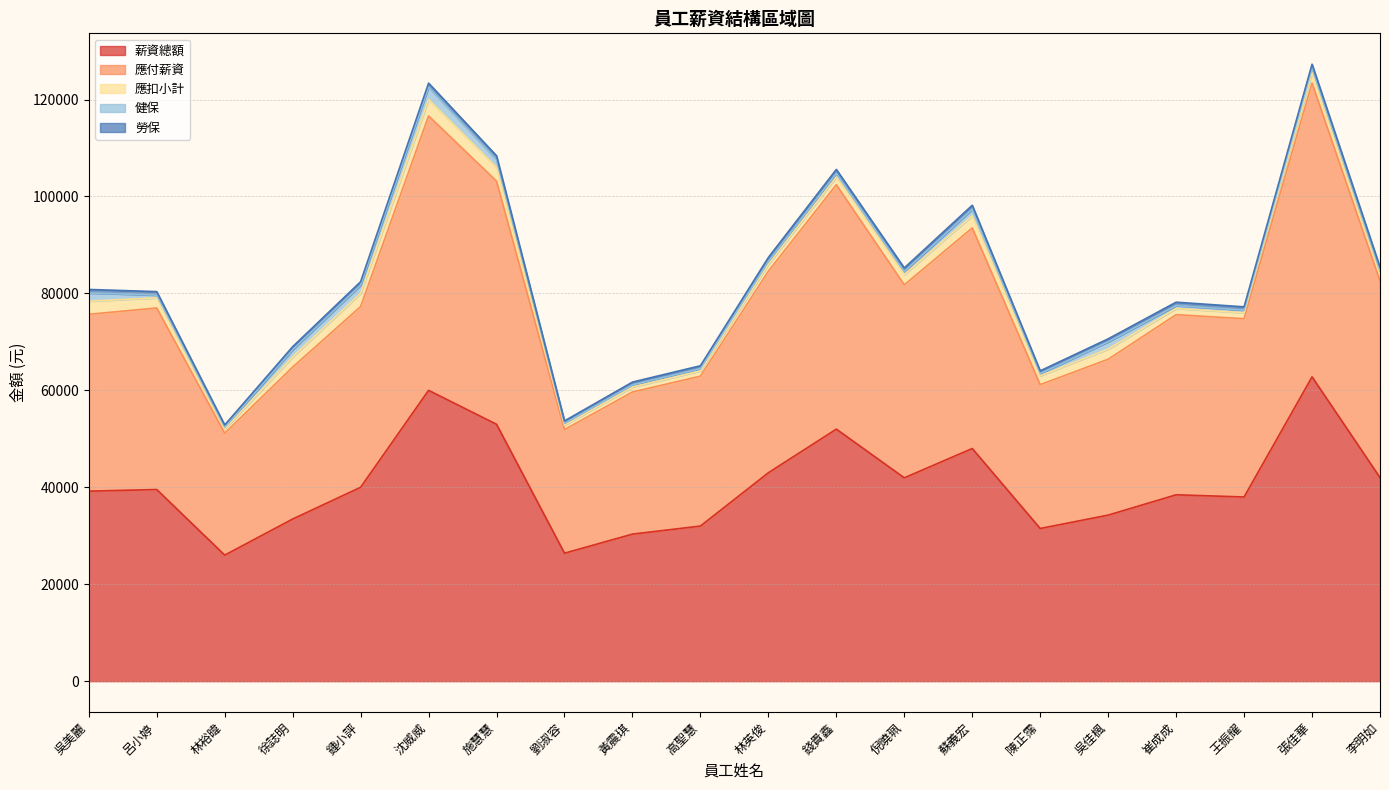

True or false: 應扣小計 and 健保 intersect in this chart.

False